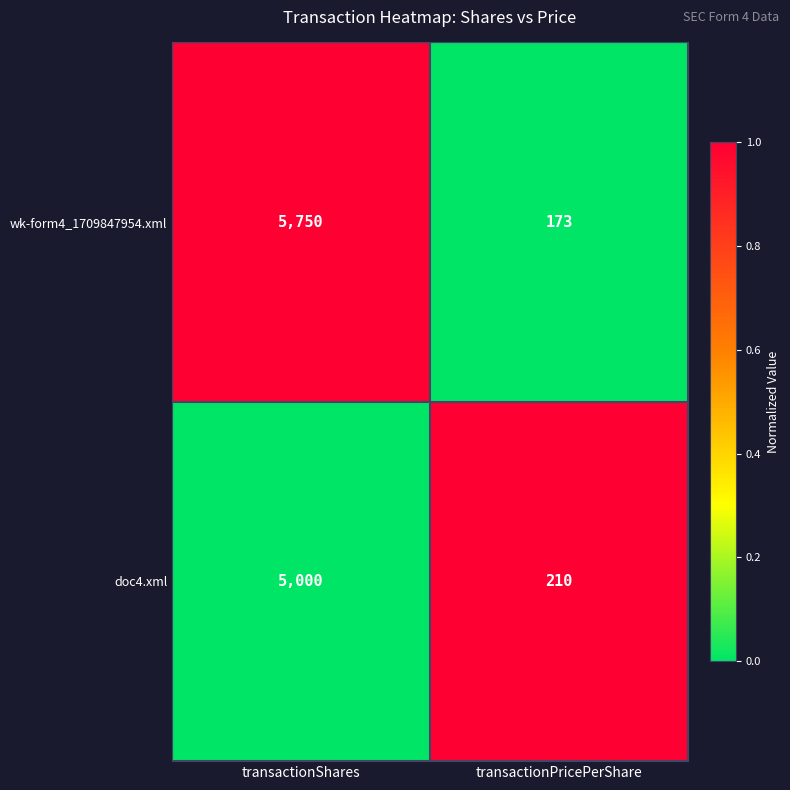

What value does the doc4.xml series have at transactionPricePerShare?

210